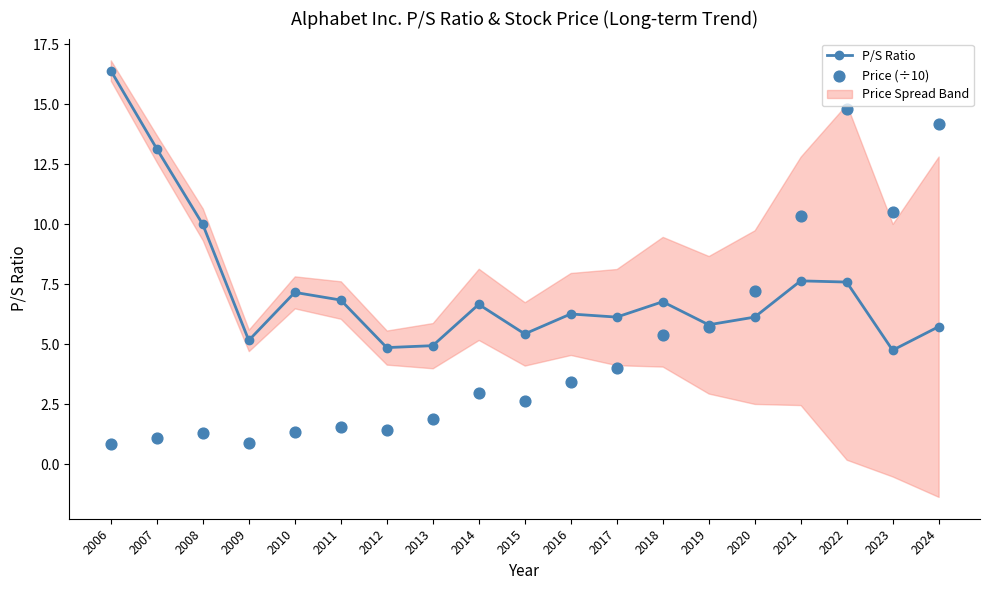

What is the total value across all series at 2010?

8.5